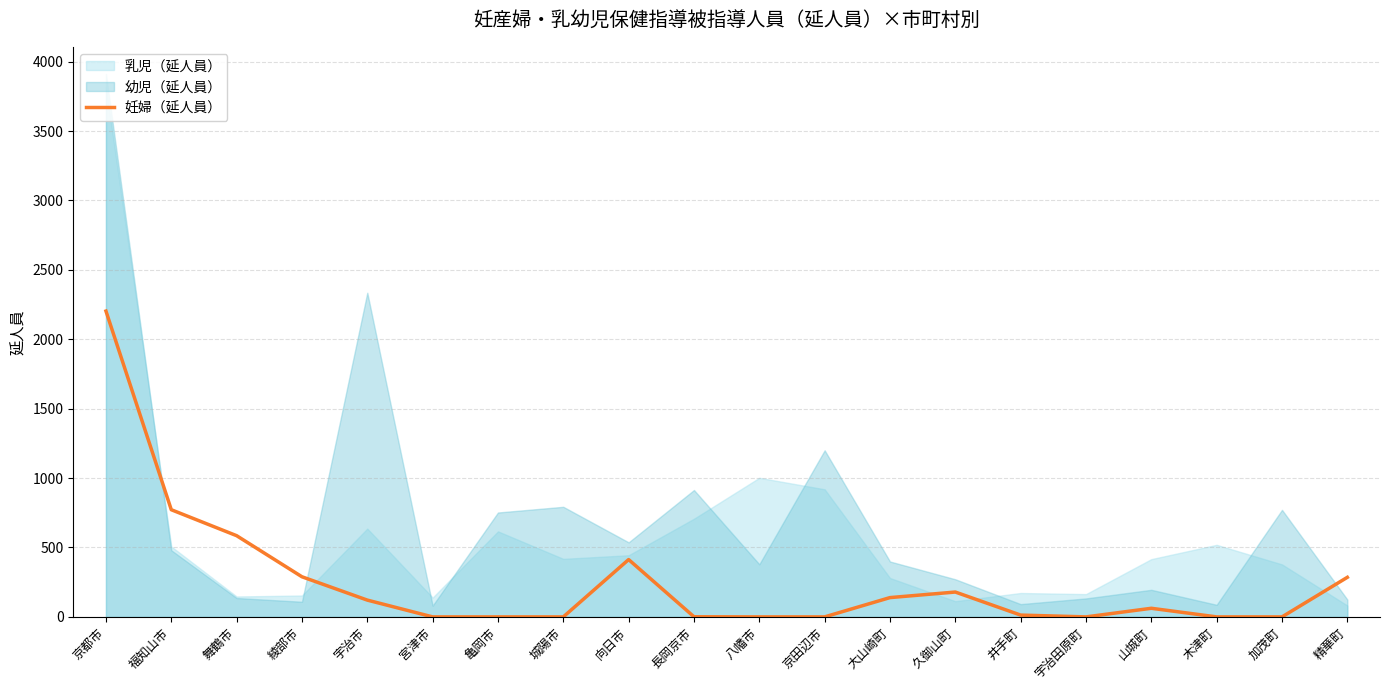

The chart shows a value of -973 at 宇治田原町. True or false?

False